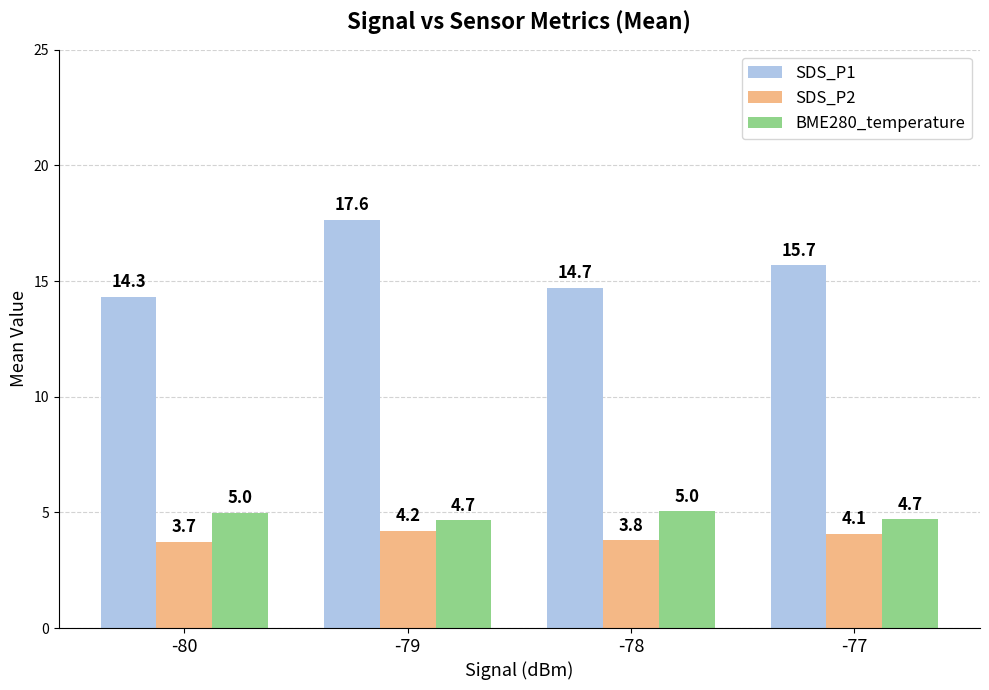

What value does the BME280_temperature series have at -77?

4.7